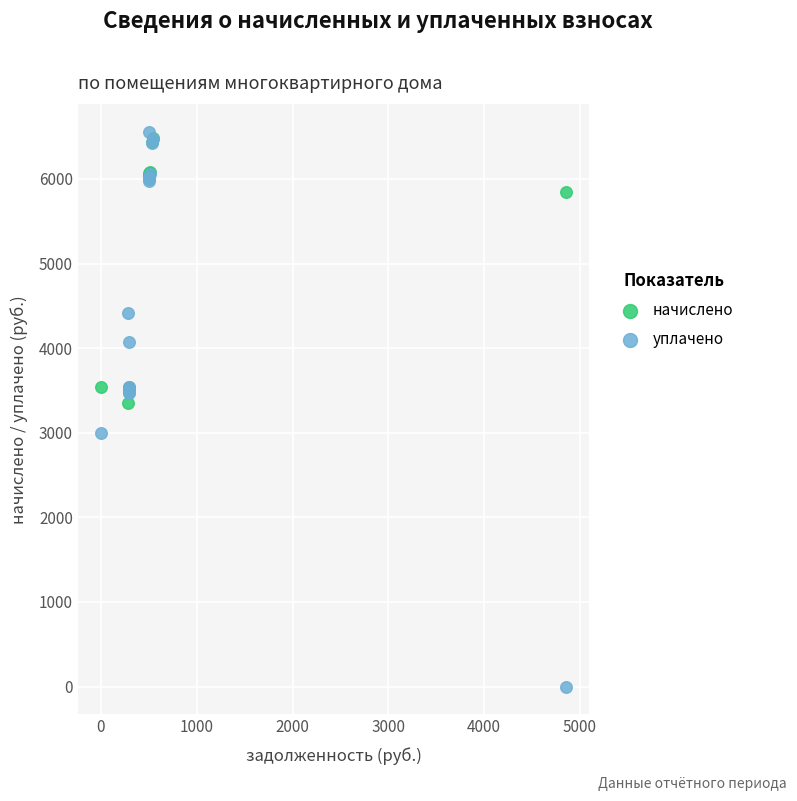

Which series has the widest spread of Y values?

уплачено